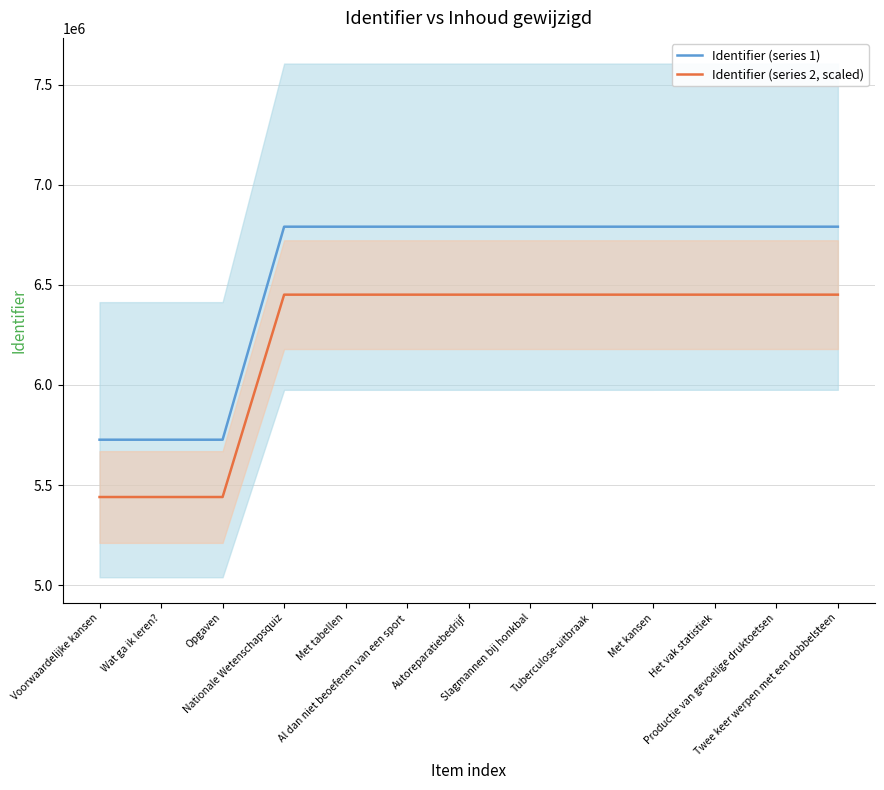

What is the total value across all series at Met tabellen?

13242208.2